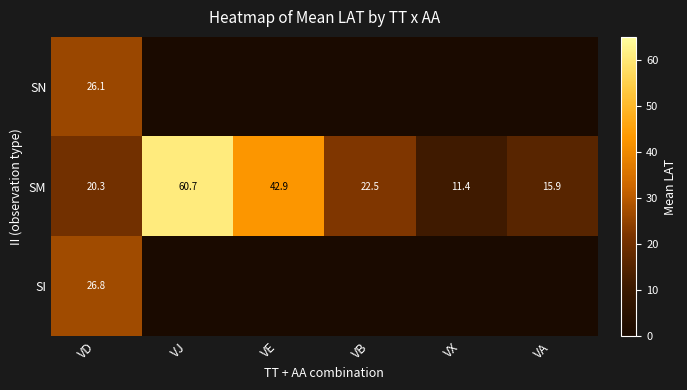

Rank the series at VD from highest to lowest value.

SI, SN, SM